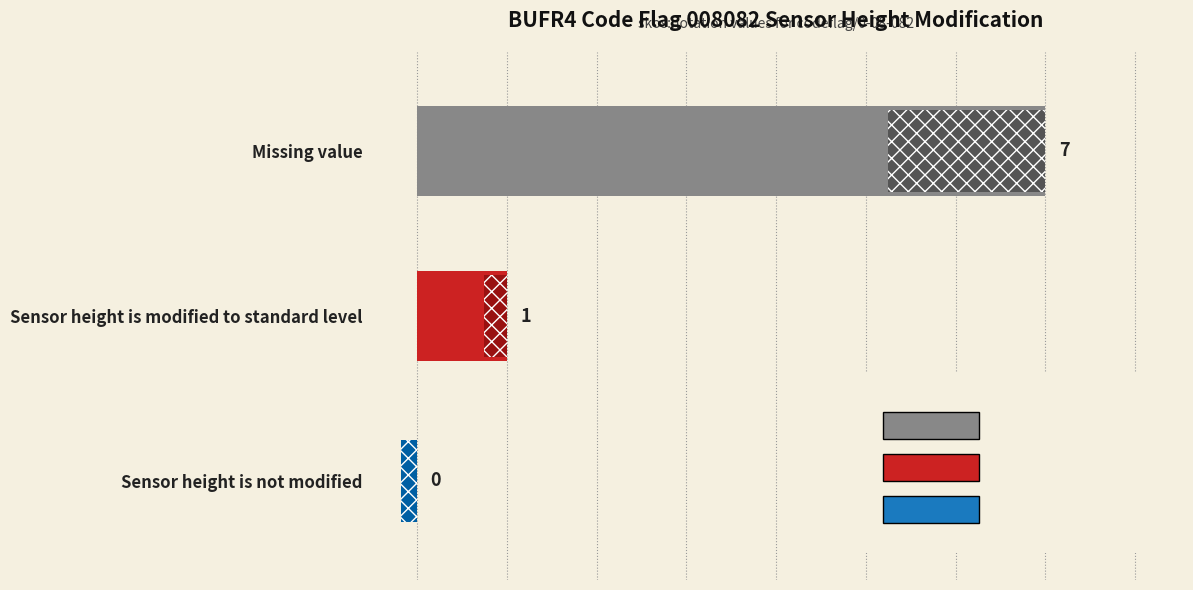

The value at Sensor height is not modified is 3. True or false?

False